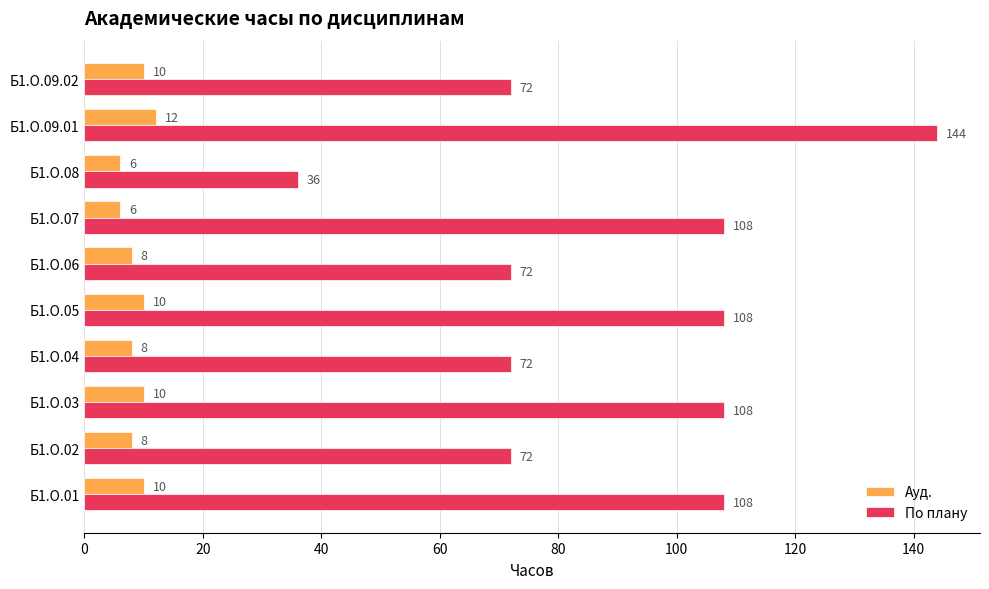

How many По плану values are between 72 and 108?

8